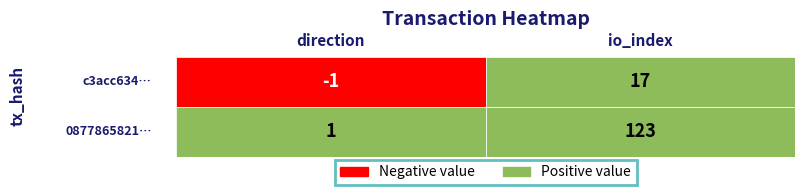

Count the 0877865821c6f41c4e2492175f9be7c8fd8da73 values in the range 1 to 123.

2